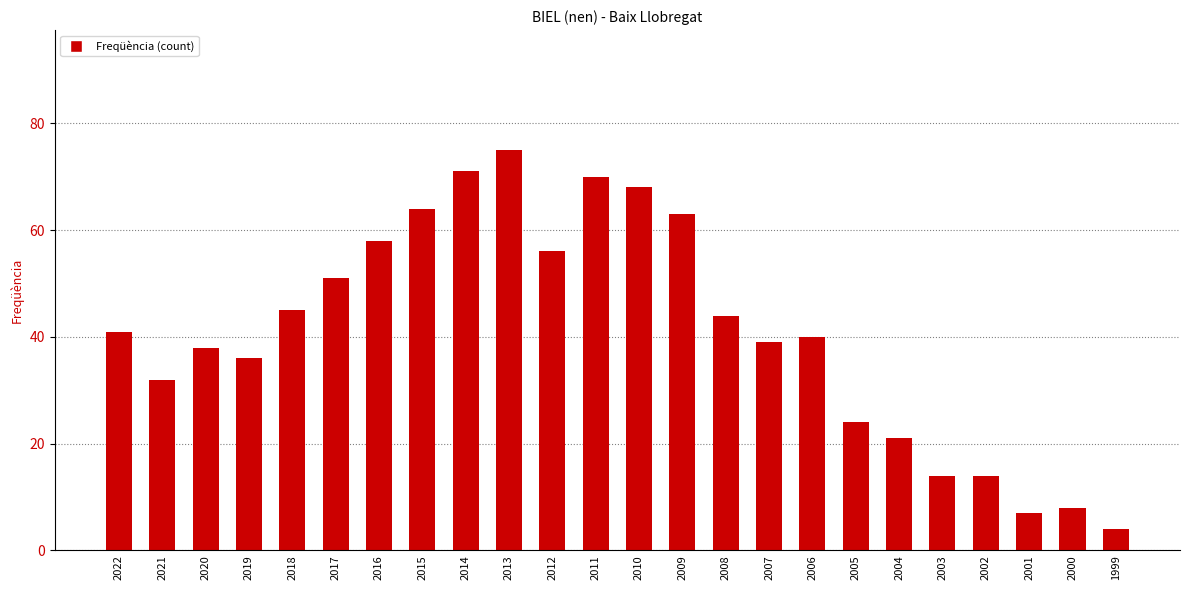

What is the change in value from 2006 to 2005?

-16